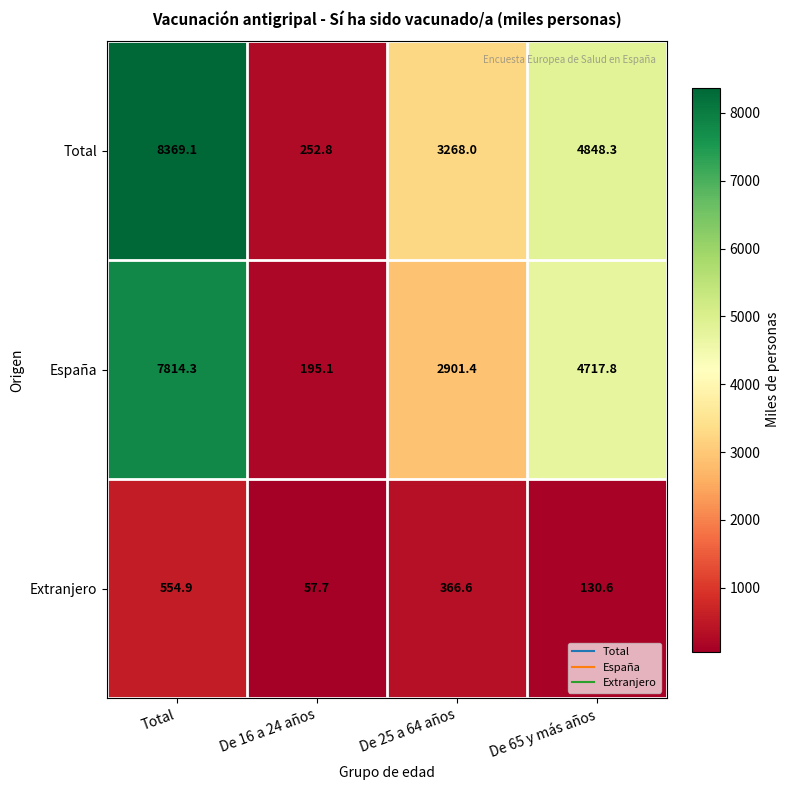

What is the highest value of the España series?

7814.3